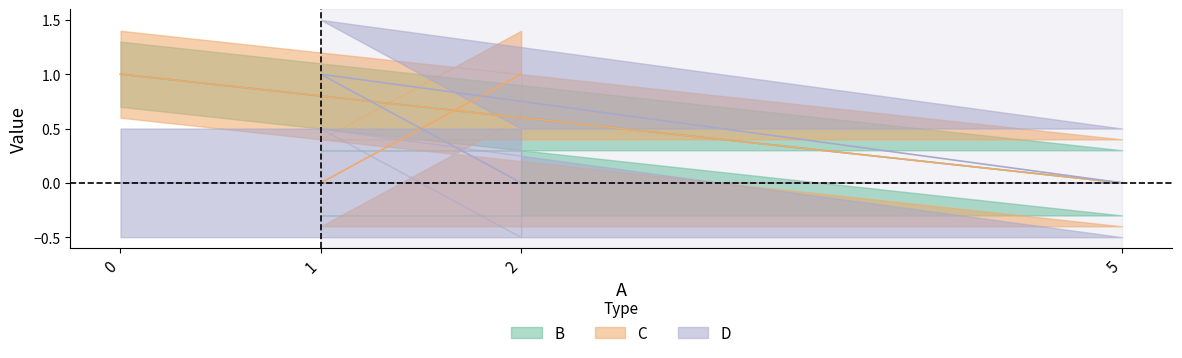

True or false: B and C intersect in this chart.

False